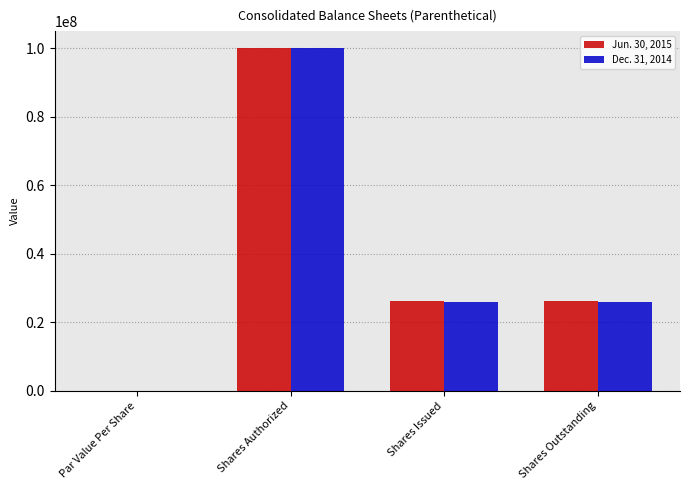

At which category is the sum across all series the highest?

Shares Authorized